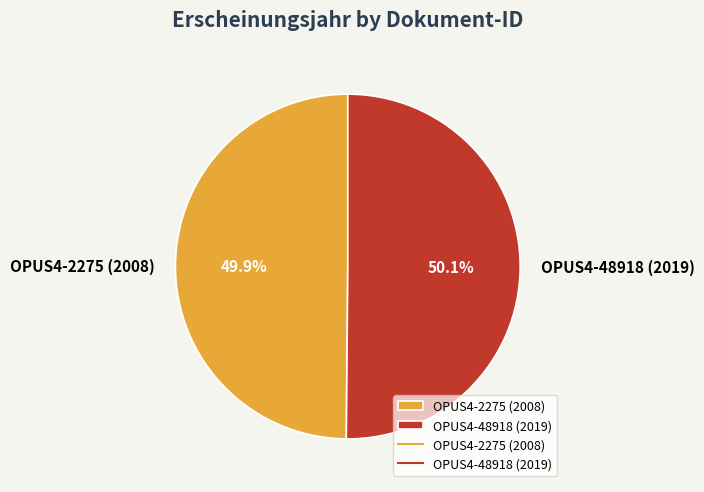

What percentage is the OPUS4-2275 (2008) slice, to the nearest percent?

50%